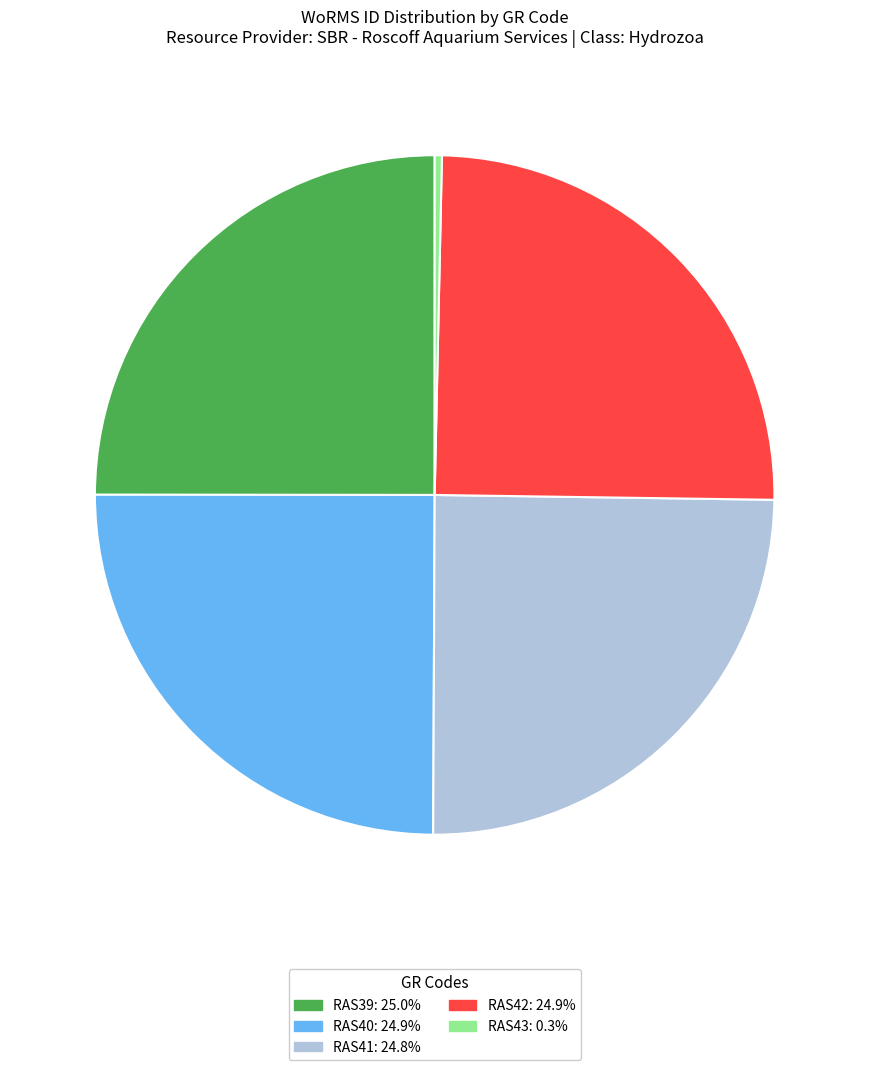

Which category has the smallest portion of the pie?

RAS43